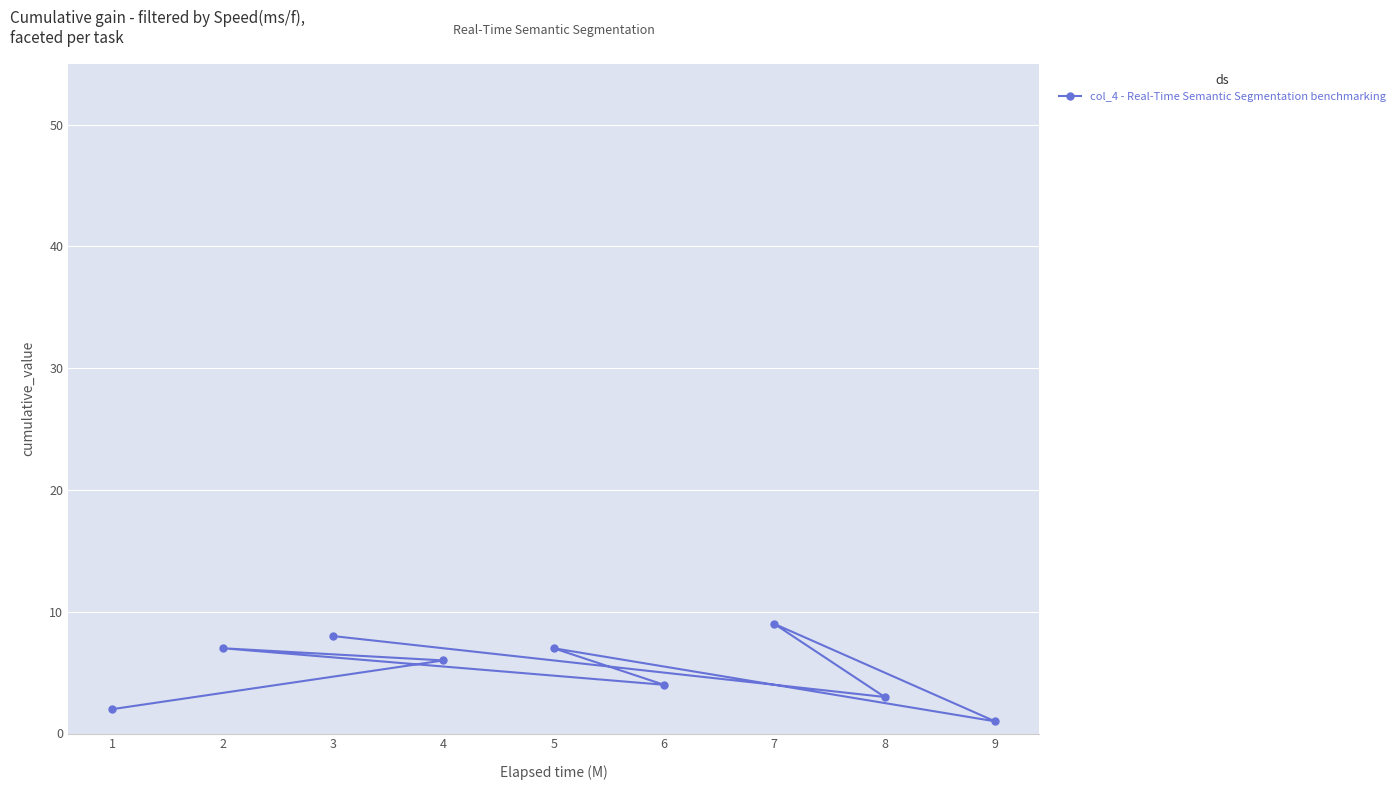

True or false: the data shows 1 at 9.

True